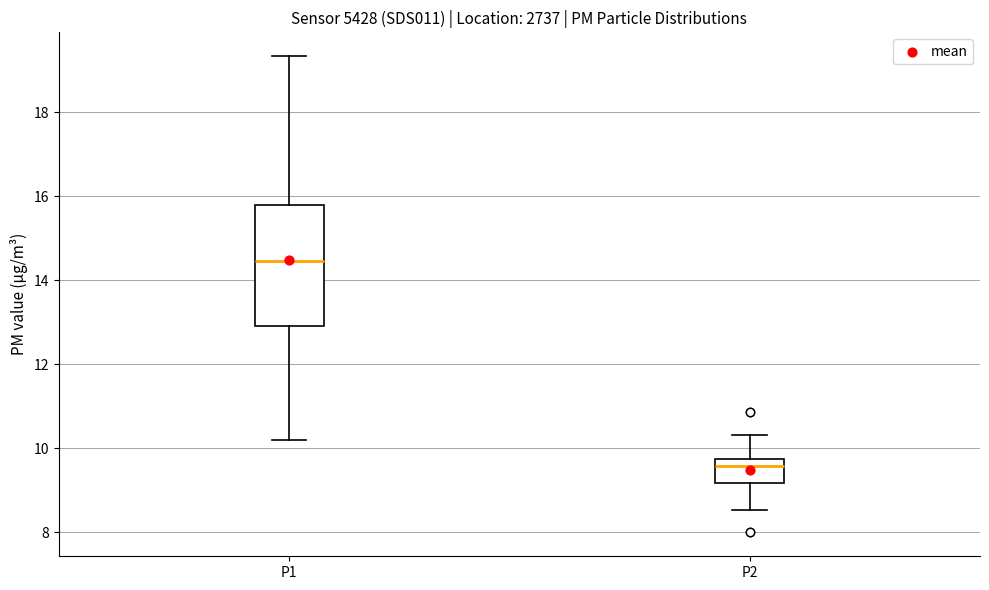

Comparing the boxes themselves (not the whiskers), which one is the tallest?

P1